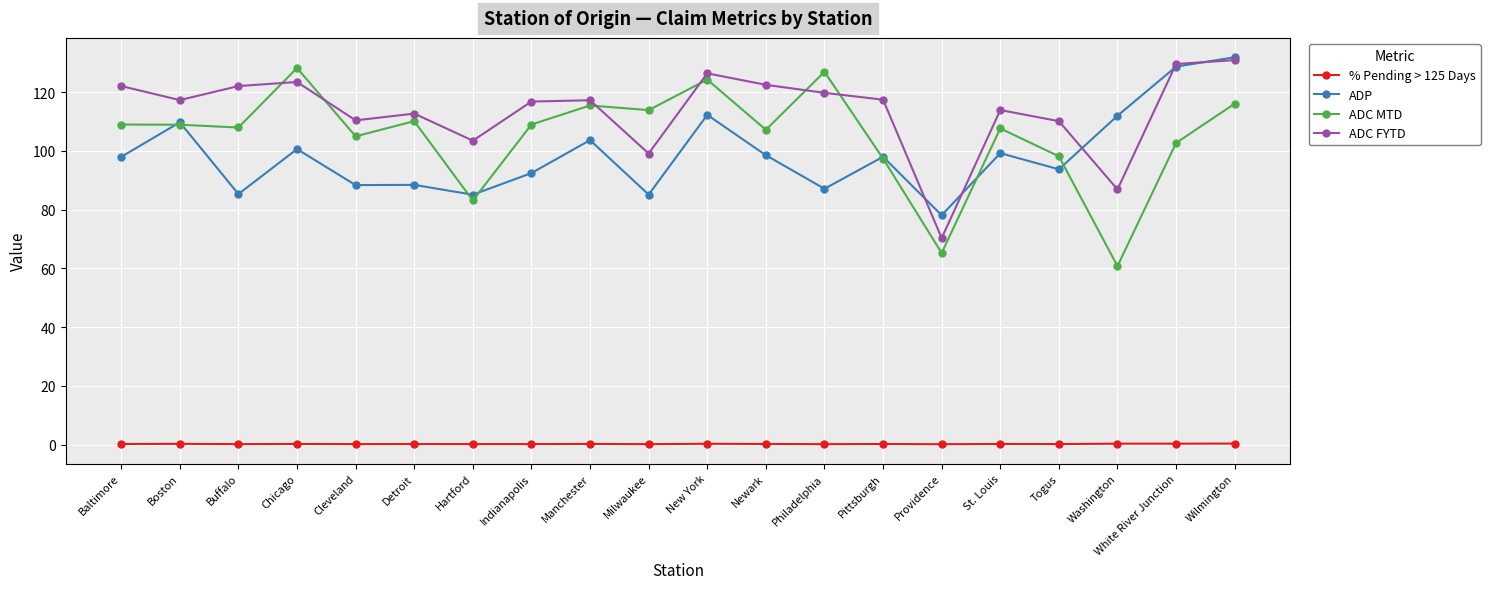

Where is the first local minimum for ADP?

Buffalo